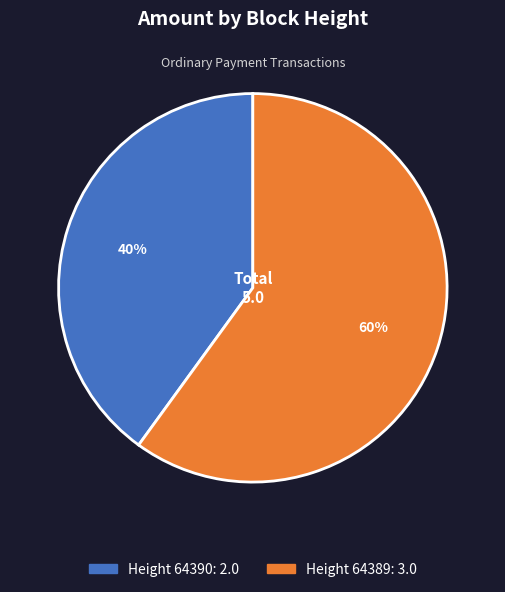

To the nearest percent, what is the difference between the largest and smallest slice percentages?

20%